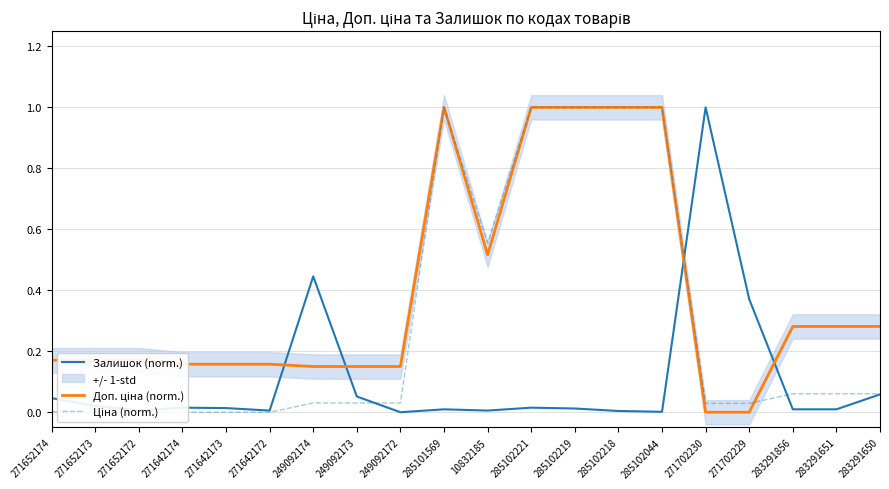

What is the label of the 2nd point from the left?

271652173